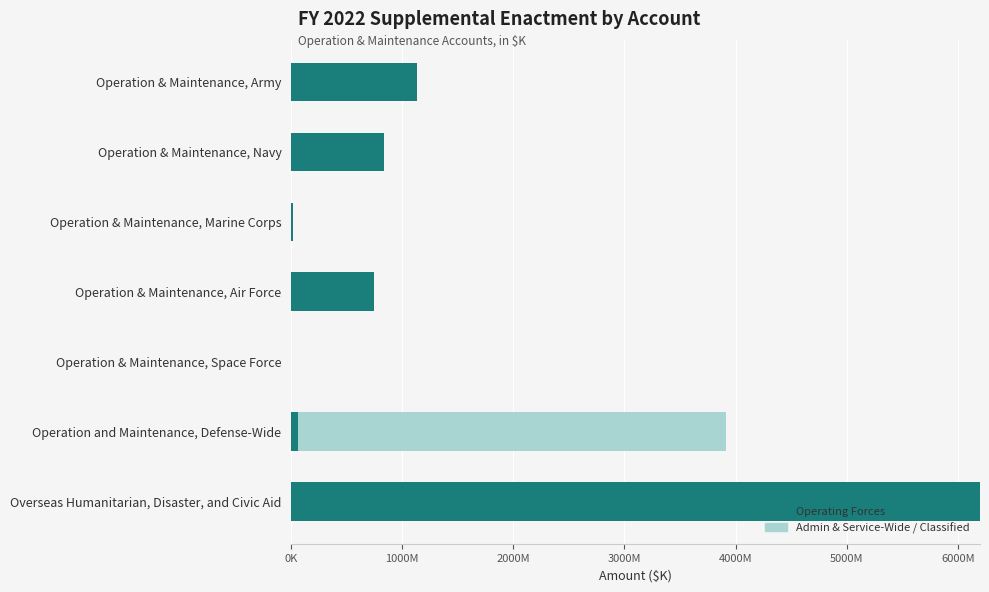

What are all the series names shown in the legend?

Operating Forces, Admin & Service-Wide / Classified